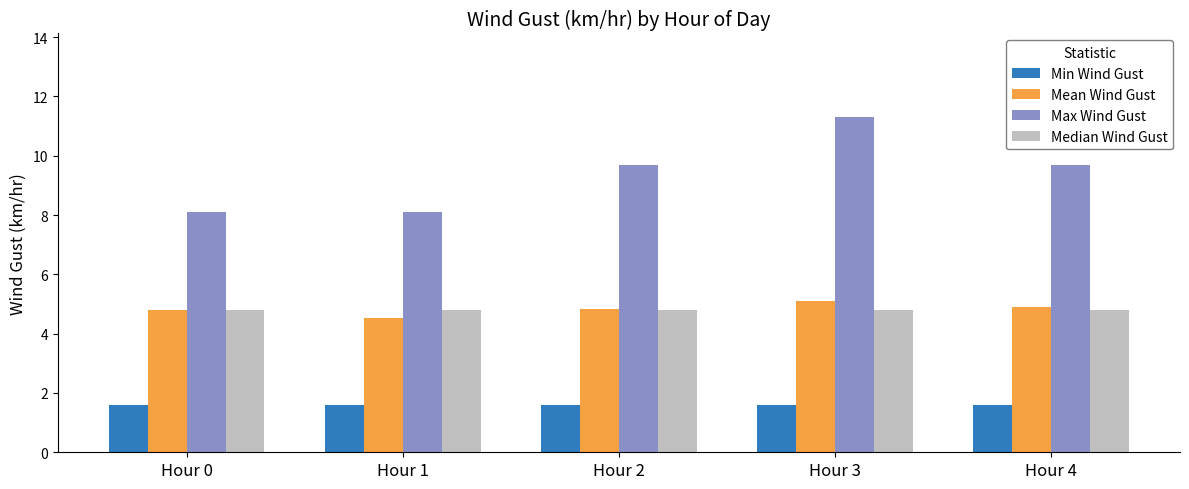

What is the value of the Mean Wind Gust bar at the 3rd from the left?

4.8